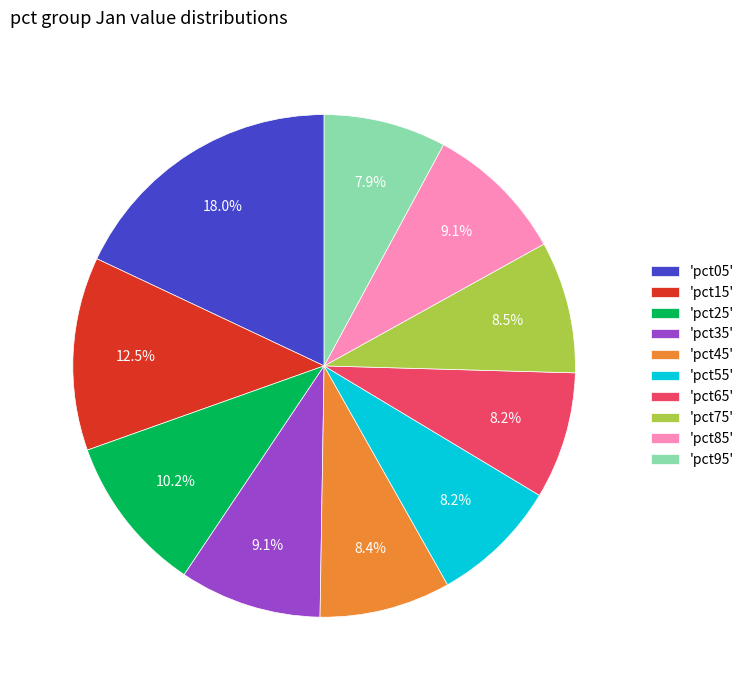

Combined, do 'pct25' and 'pct65' account for over 50%?

No